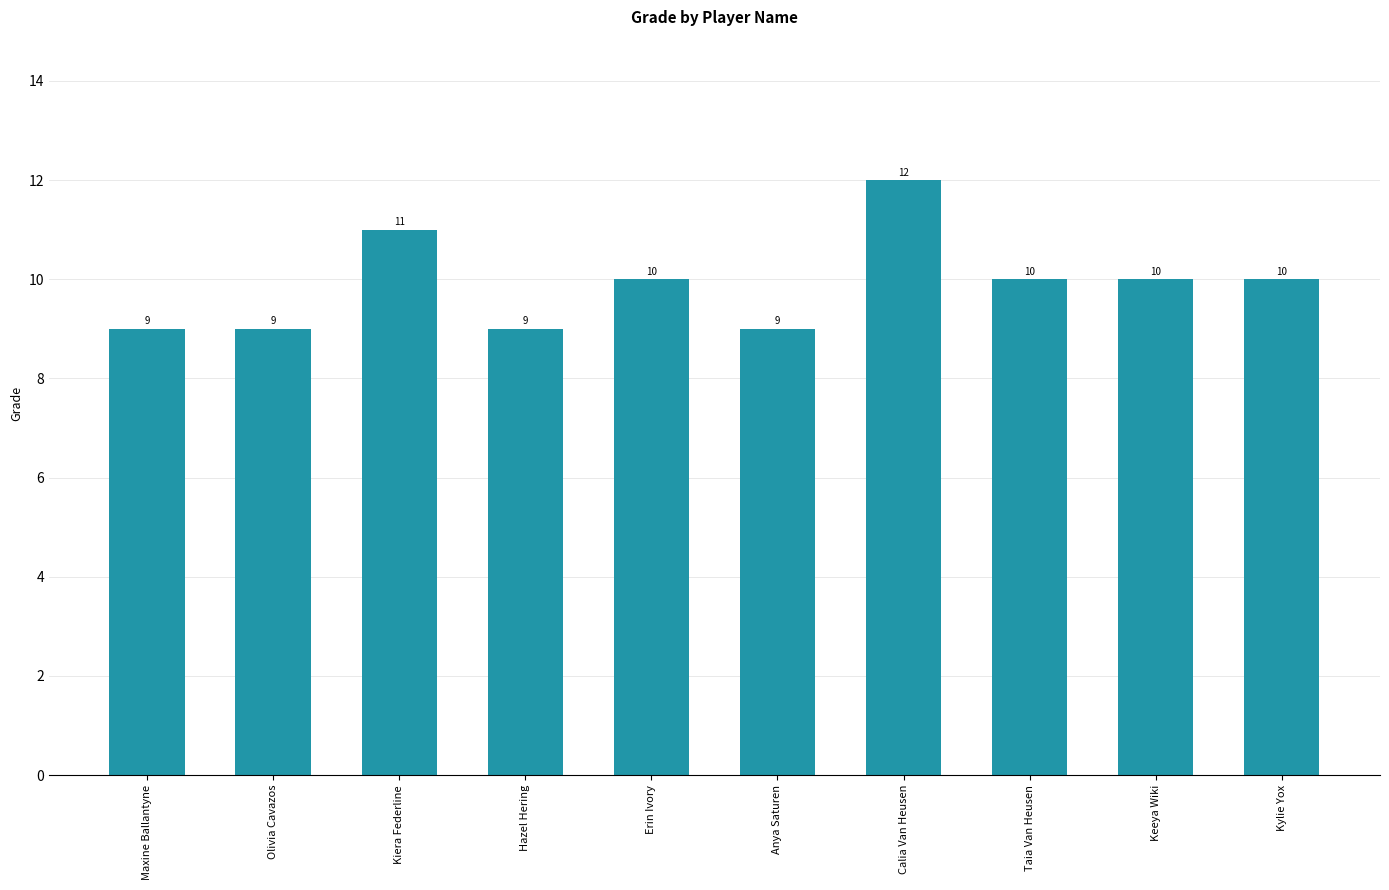

Which has a higher value, Hazel Hering or Taia Van Heusen?

Taia Van Heusen